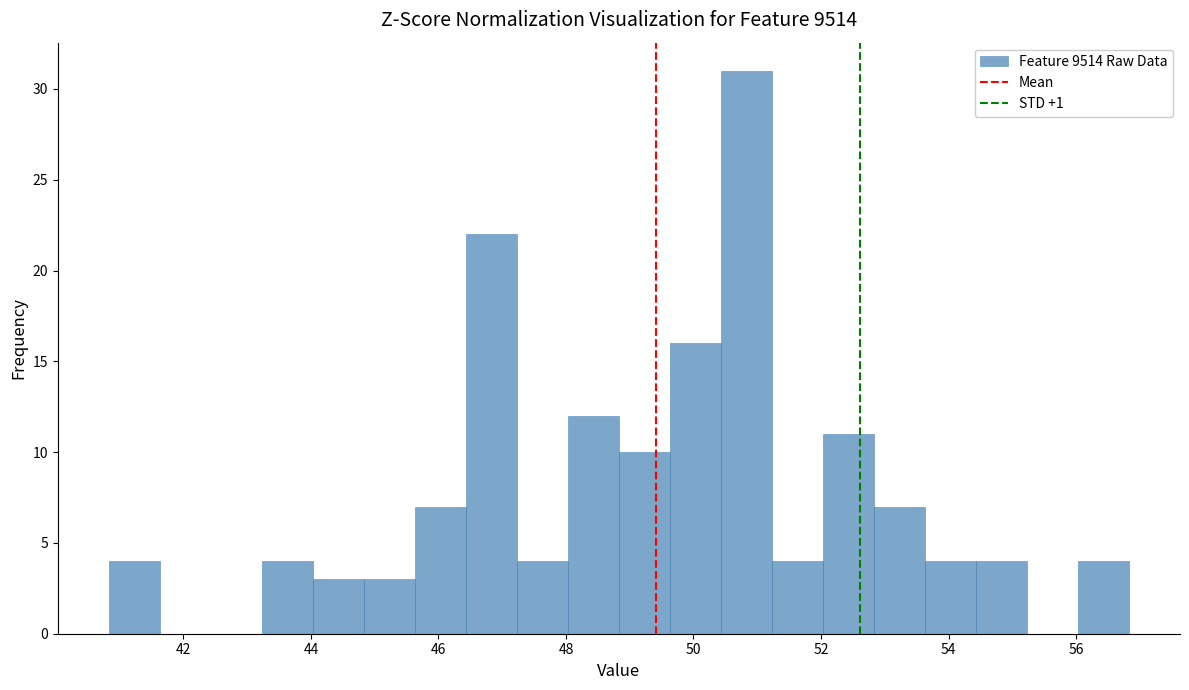

Reading left to right, list every bar in this chart as the range it spans on the x-axis followed by its height. Neither the bar edges nor the heights are printed on the chart, so give them approximately, as read against the axes.

40.8 to 41.6: 4
41.6 to 42.4: 0
42.4 to 43.2: 0
43.2 to 44.0: 4
44.0 to 44.8: 3
44.8 to 45.6: 3
45.6 to 46.4: 7
46.4 to 47.2: 22
47.2 to 48.0: 4
48.0 to 48.8: 12
48.8 to 49.6: 10
49.6 to 50.4: 16
50.4 to 51.2: 31
51.2 to 52.0: 4
52.0 to 52.8: 11
52.8 to 53.6: 7
53.6 to 54.4: 4
54.4 to 55.2: 4
55.2 to 56.0: 0
56.0 to 56.8: 4